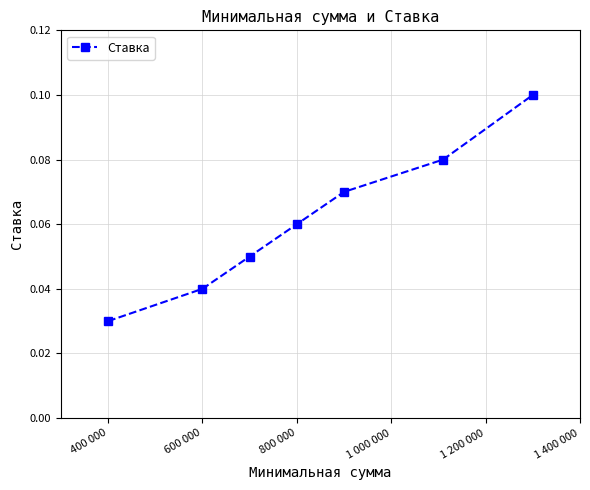

What is the sum of all values?

0.4